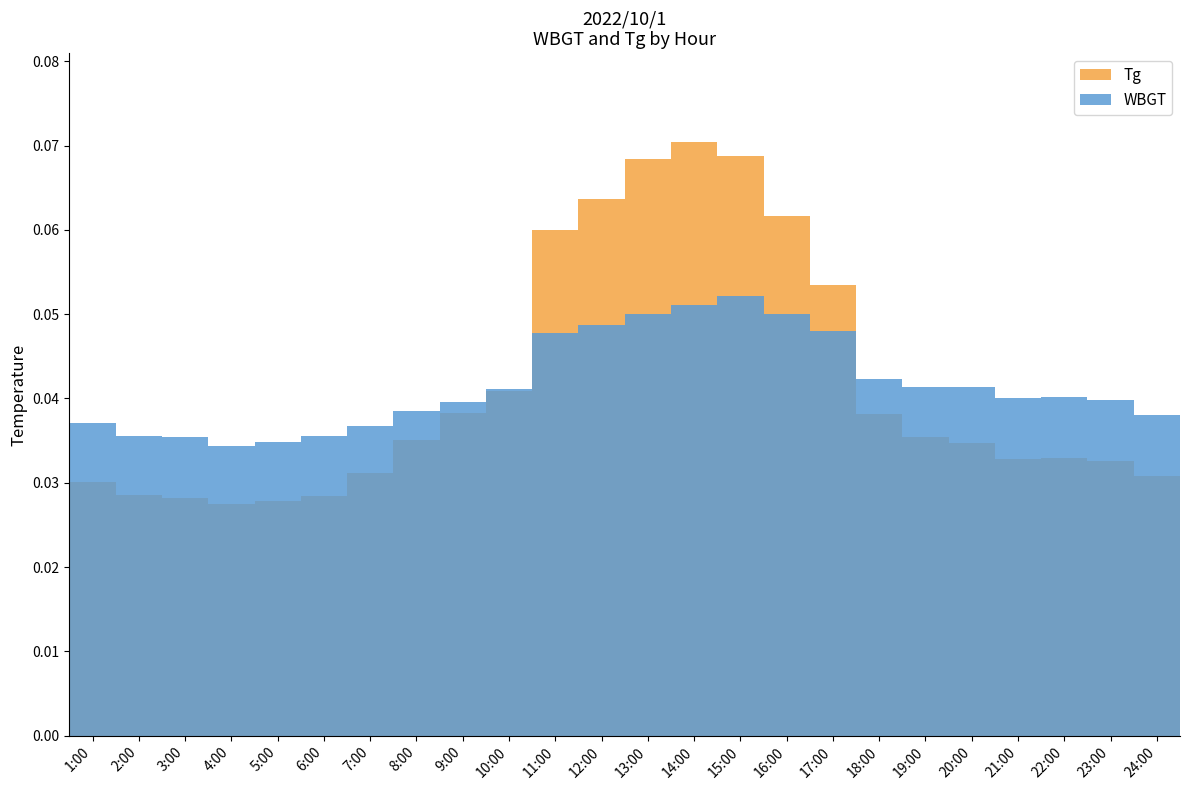

Is the value of Tg at 13:00 greater than the value of WBGT at 1:00?

Yes